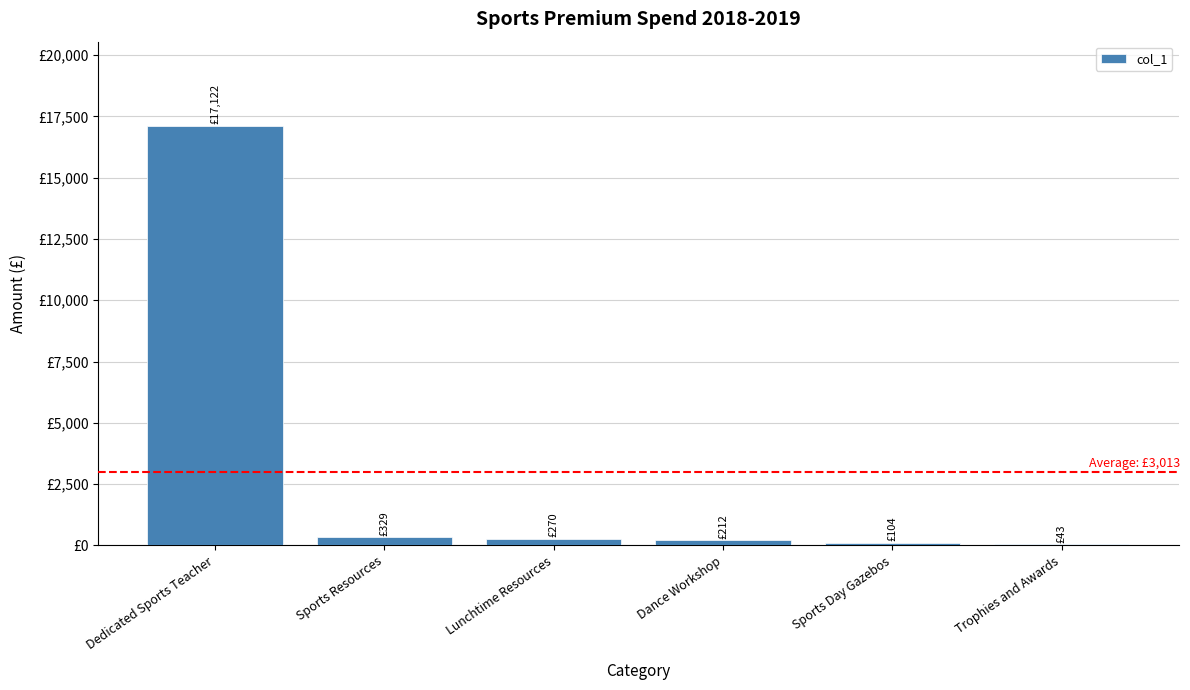

What is the label of the 1st bar from the right?

Trophies and Awards